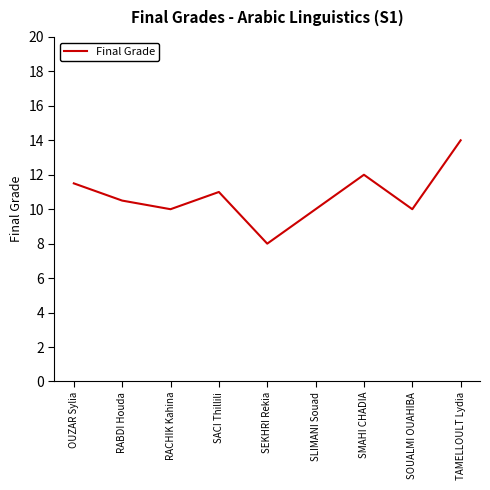

What is the smallest value displayed?

8.0